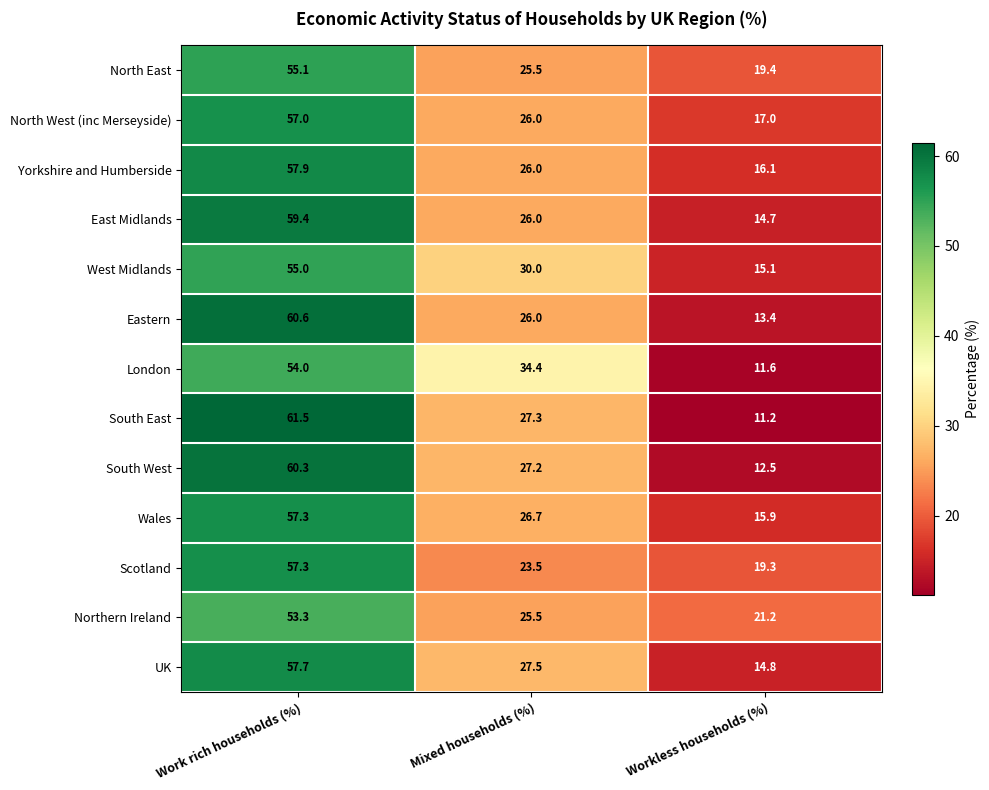

What is the difference between the highest and lowest values at Mixed households (%)?

10.9